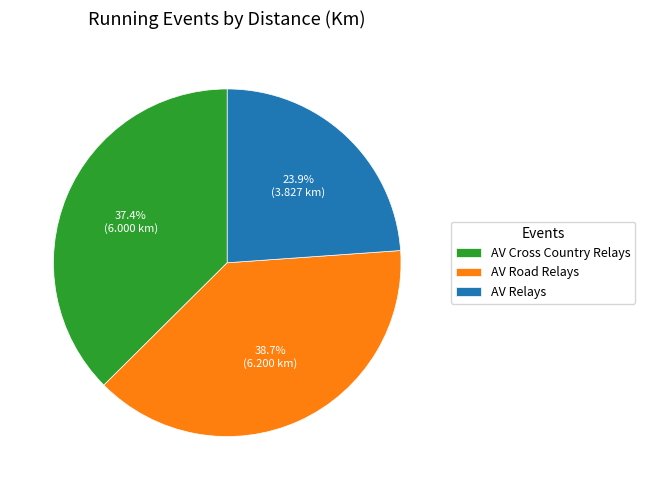

Rank the categories by value from lowest to highest.

AV Relays, AV Cross Country Relays, AV Road Relays